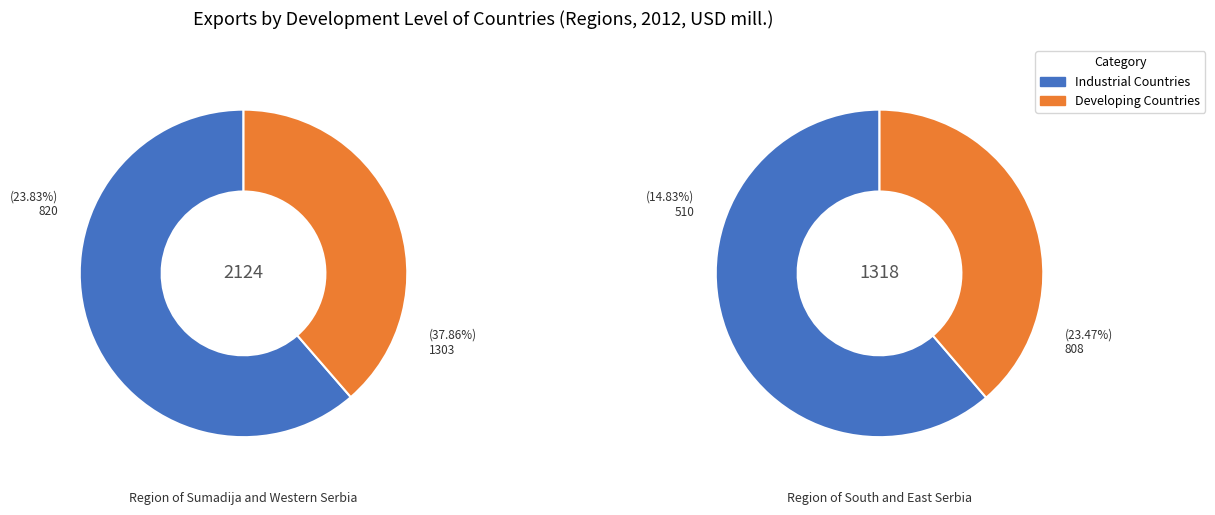

To the nearest percent, what percentage of the pie is Region of Sumadija and Western Serbia?

62%